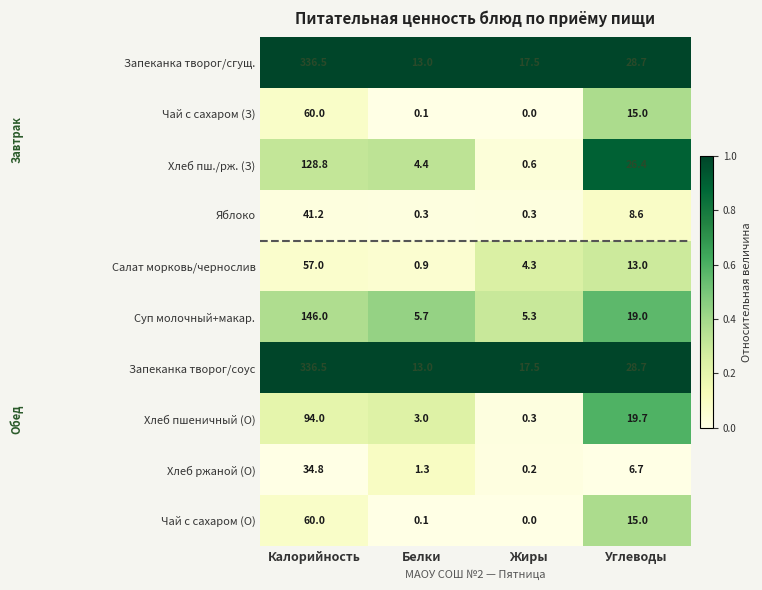

The Хлеб пш./рж. (З) series shows 12.7 at Углеводы. True or false?

False